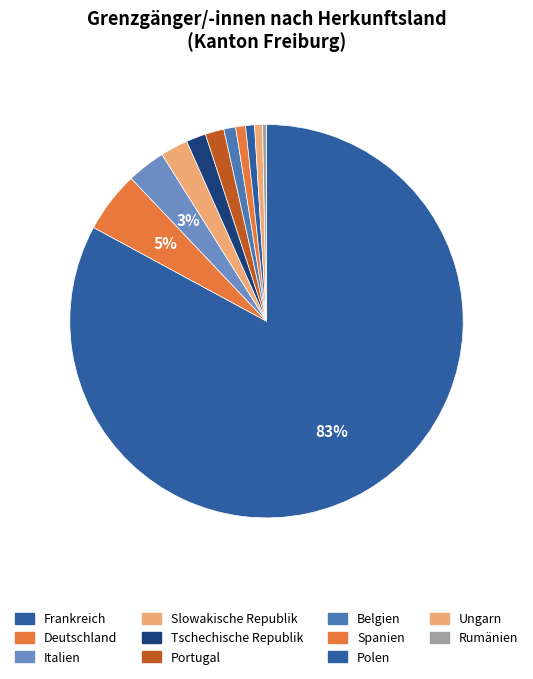

To the nearest percent, what is the difference between the Slowakische Republik and Tschechische Republik slice percentages?

1%